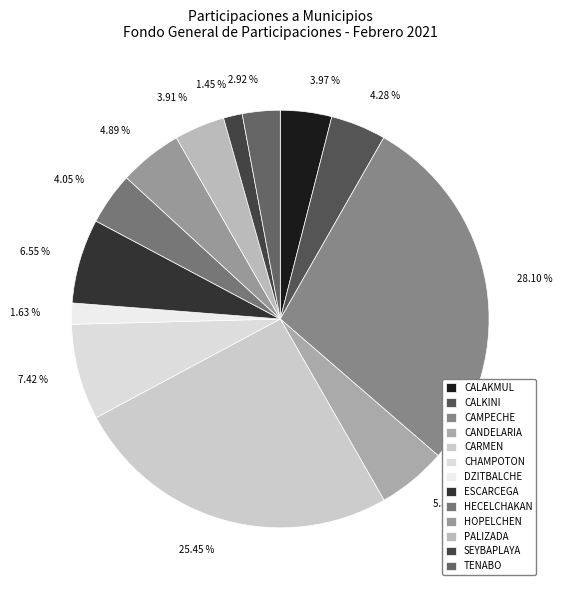

What percentage is the PALIZADA slice, to the nearest percent?

4%